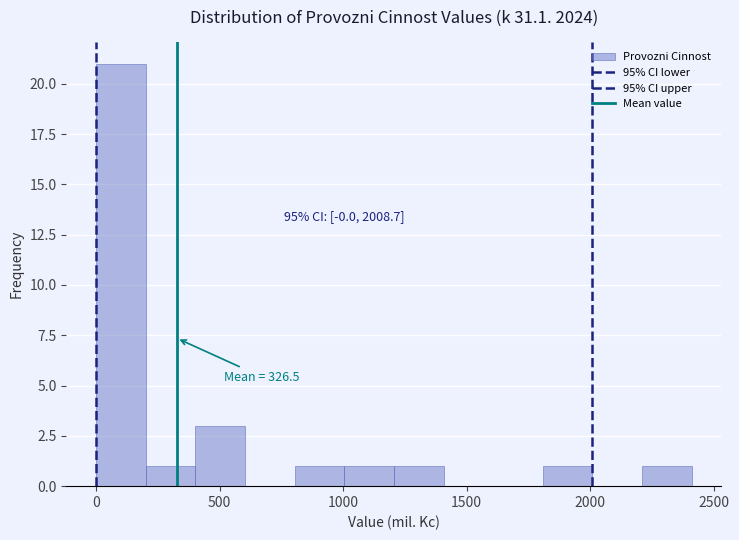

Which range on the x-axis has the tallest bar?

0 to 200